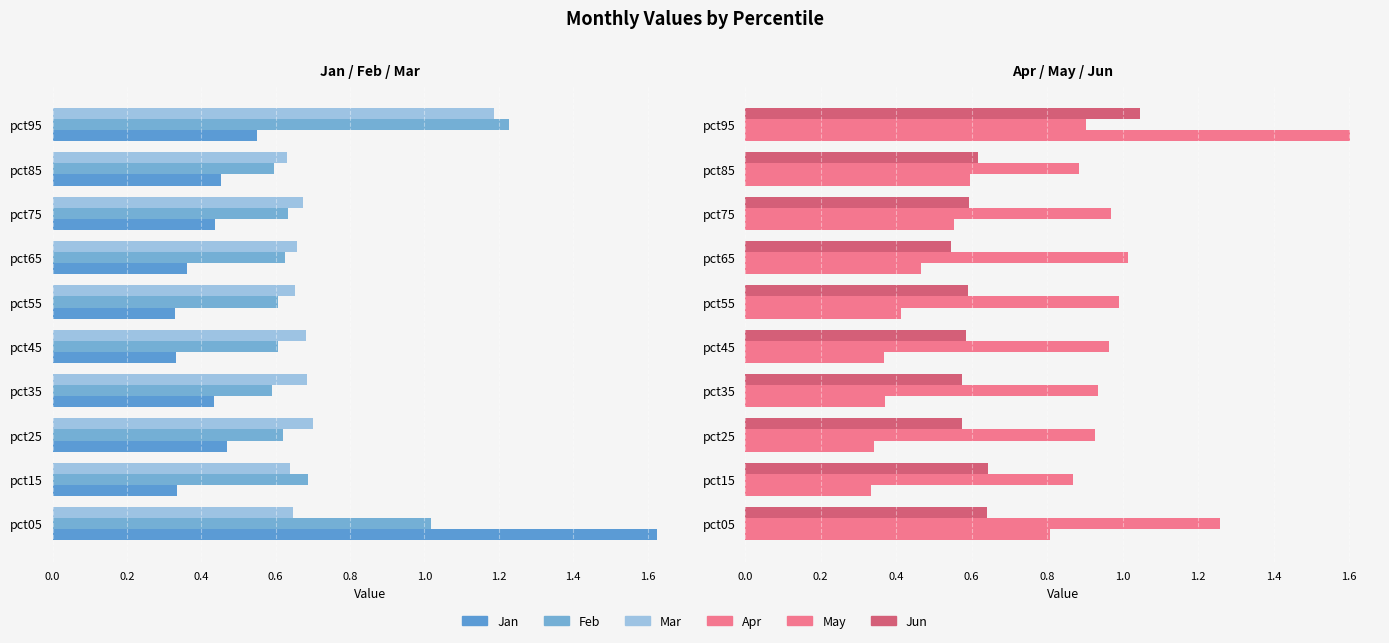

What is the minimum value shown in the chart?

0.3